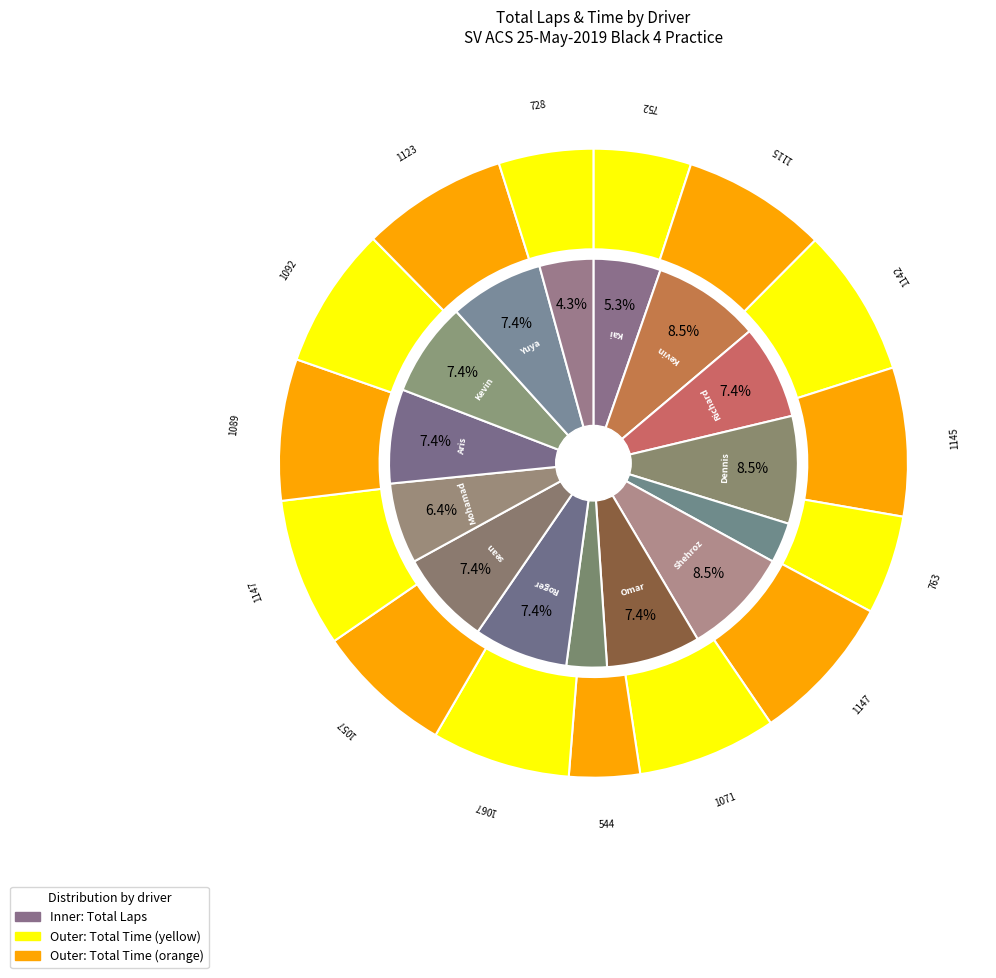

To the nearest percent, what portion does 6 represent?

7%